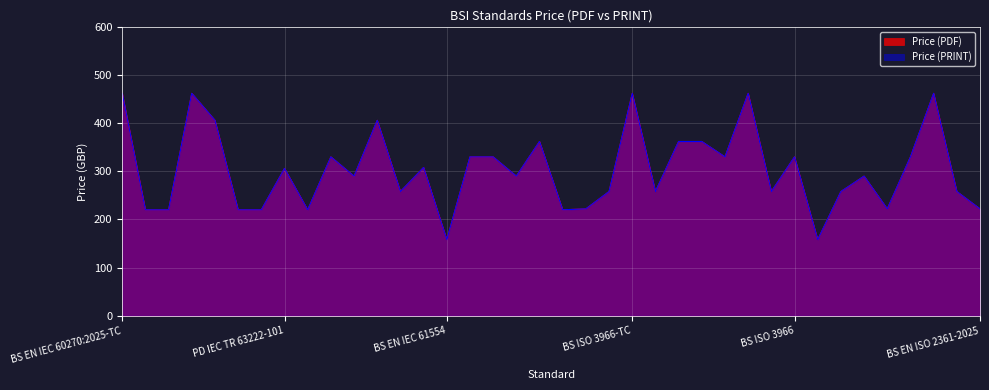

Which series changed the most between BS EN IEC 60270:2025-TC and BS ISO 13347-1?

Price (PDF)